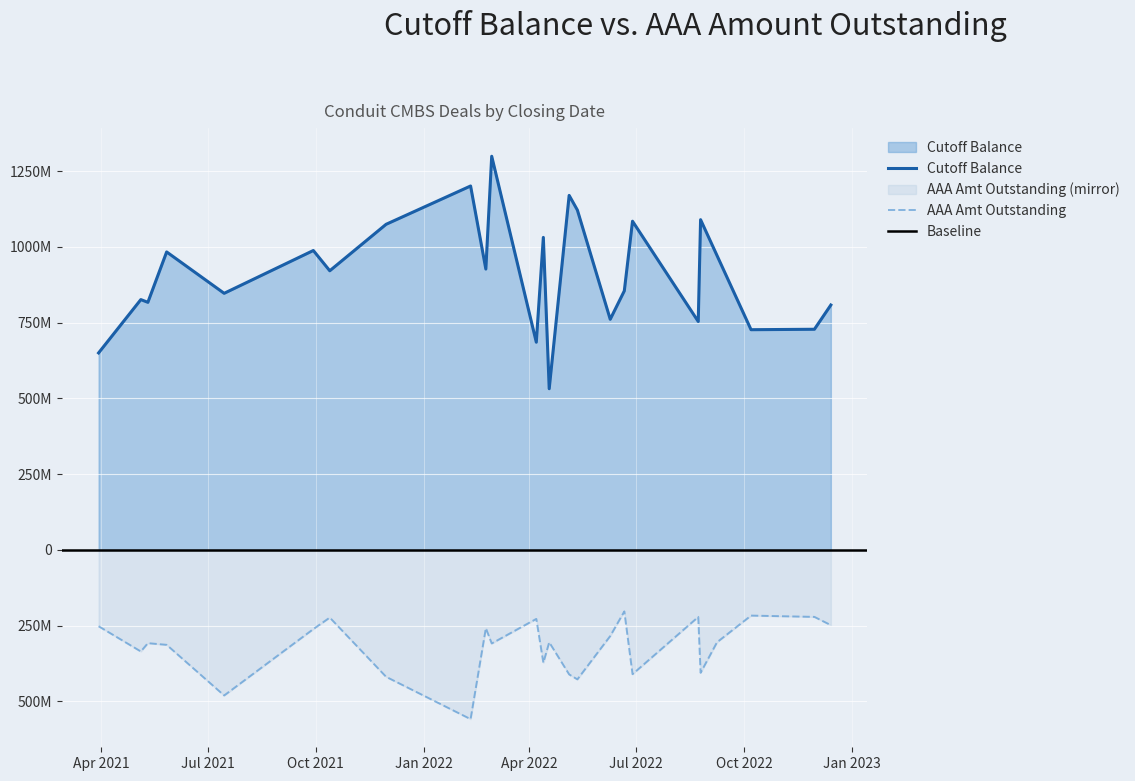

Which series has the largest range (max minus min)?

Cutoff Balance